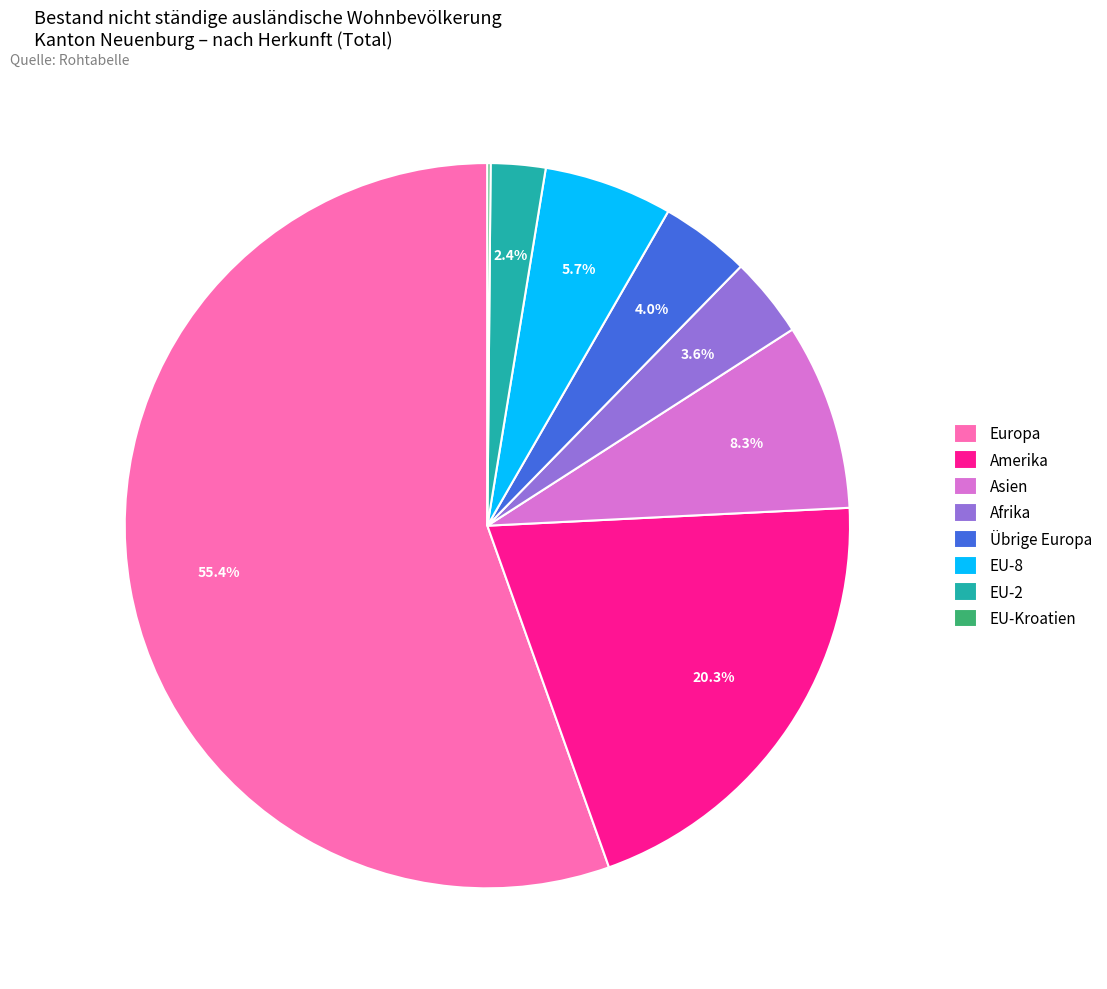

To the nearest percent, what is the average slice percentage?

12%